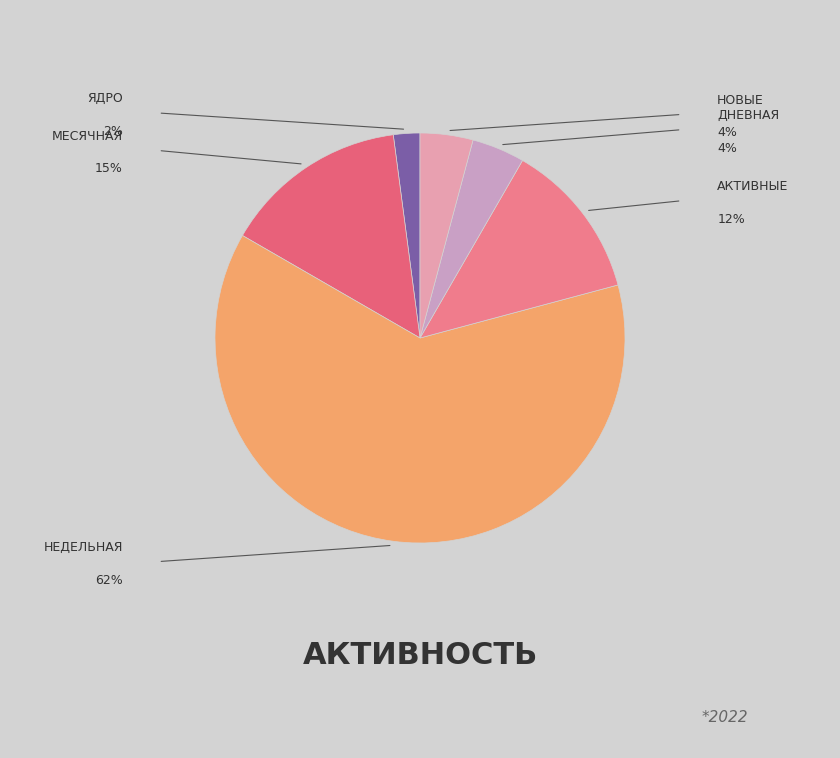

Rank the categories by value from lowest to highest.

Ядро, Дневная, Новые, Активные, Месячная, Недельная